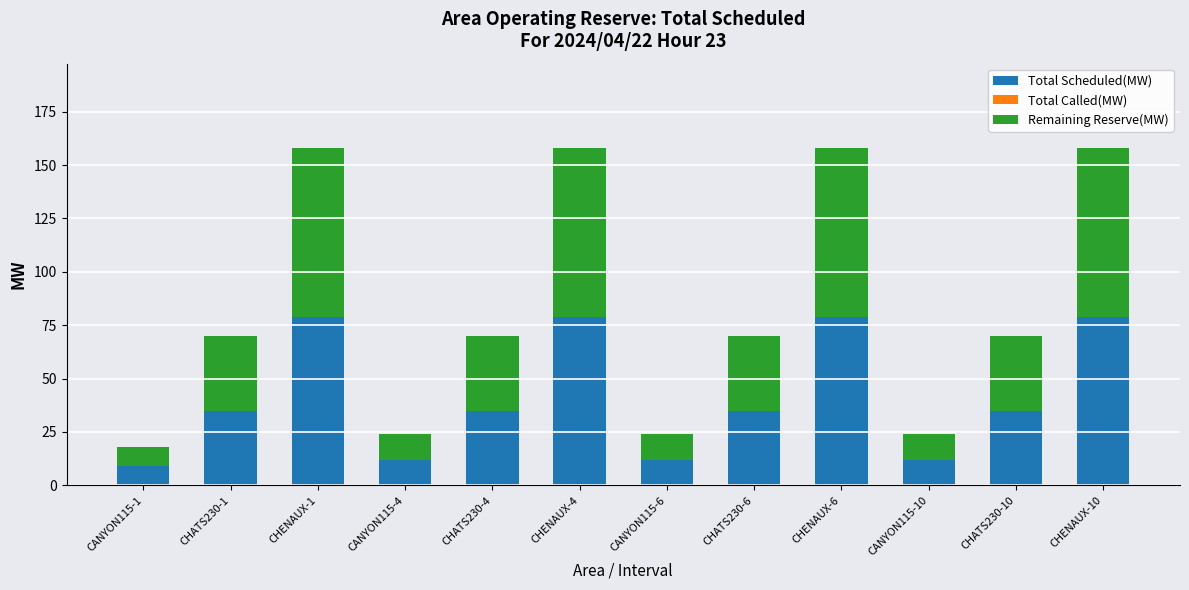

What is the difference between the maximum and minimum values in the Total Scheduled(MW) series?

70